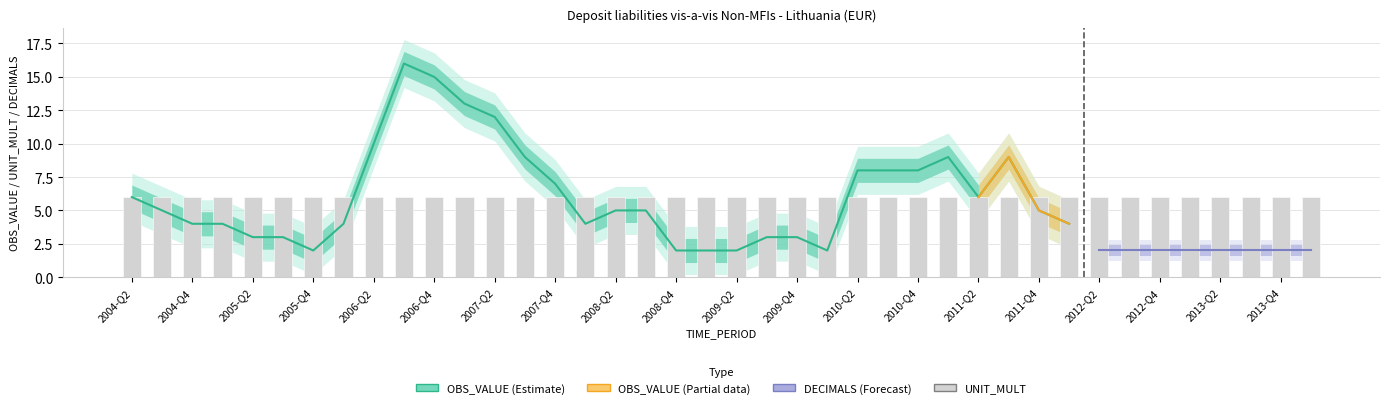

What are all the series names shown in the legend?

OBS_VALUE, UNIT_MULT, DECIMALS